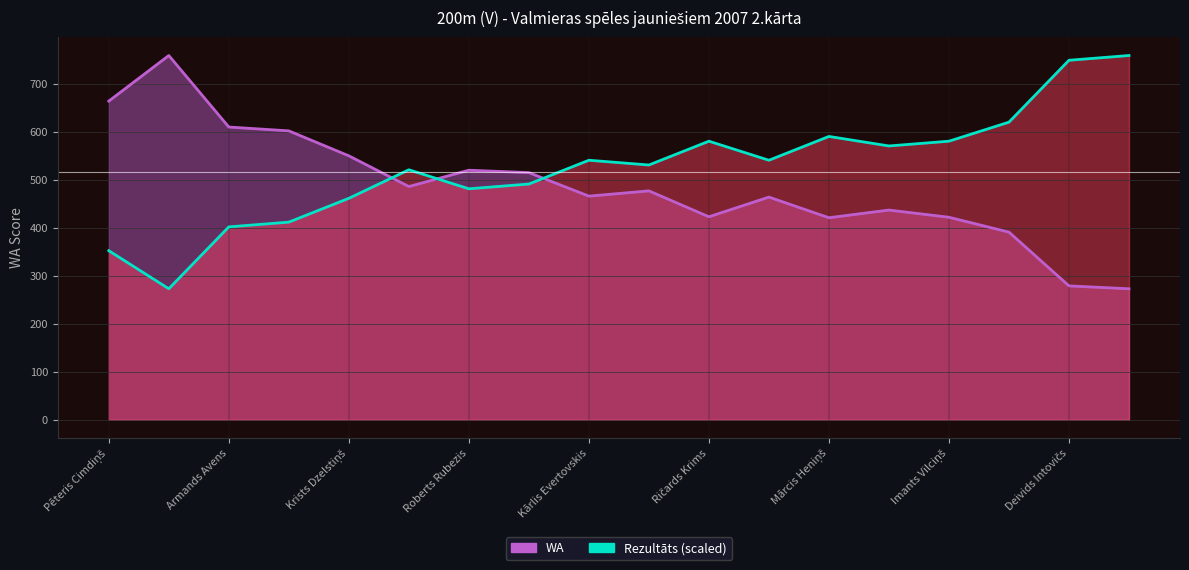

What are all the series names shown in the legend?

WA, Rezultāts